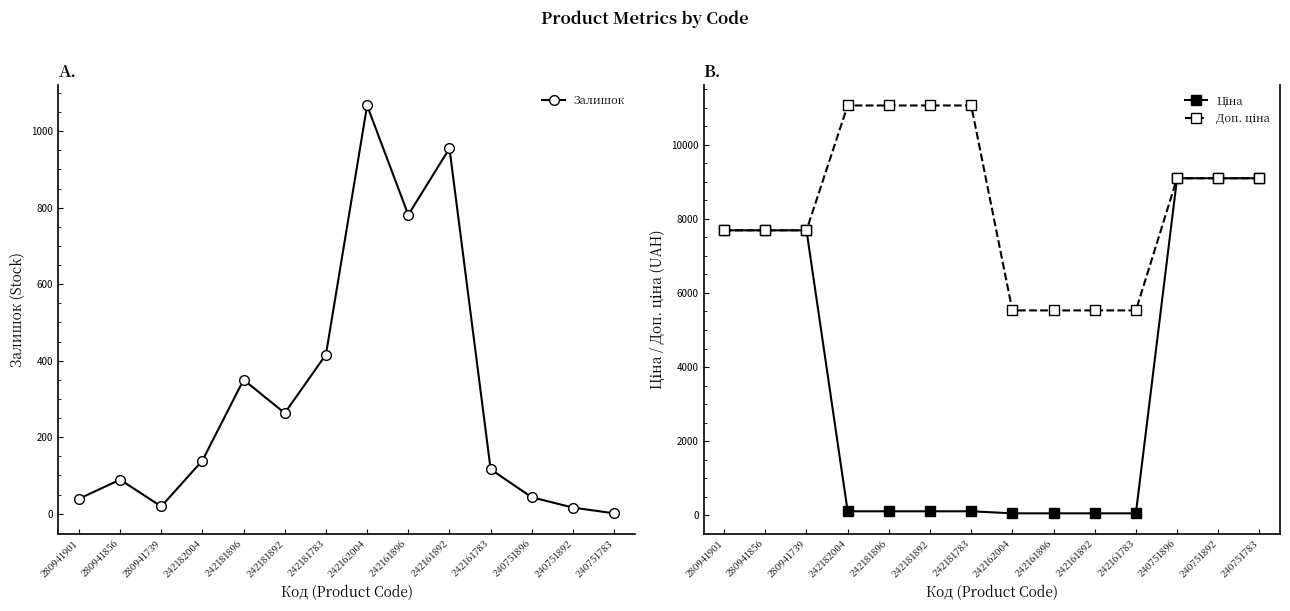

Where is Залишок nearest to the value 534?

242181783